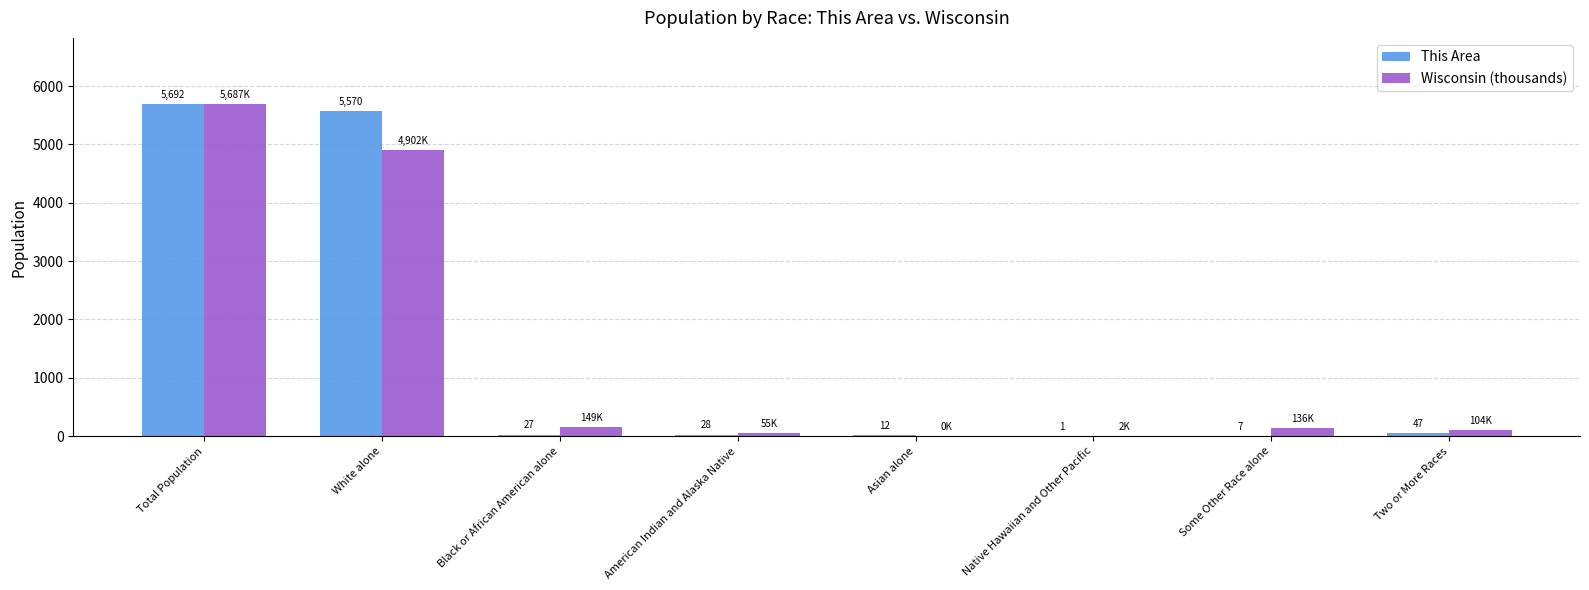

Is it true that Wisconsin (thousands) equals 4902.1 at White alone?

True